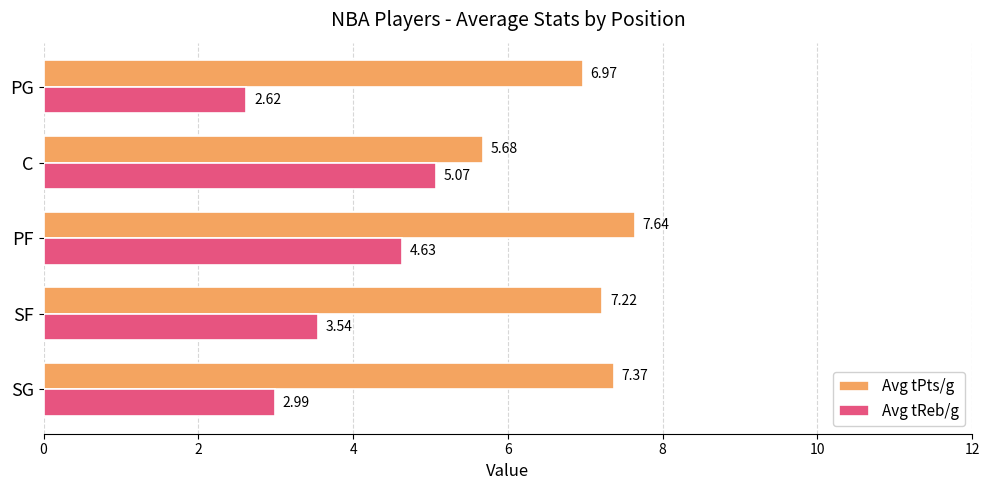

At which label does Avg tReb/g reach its minimum?

PG